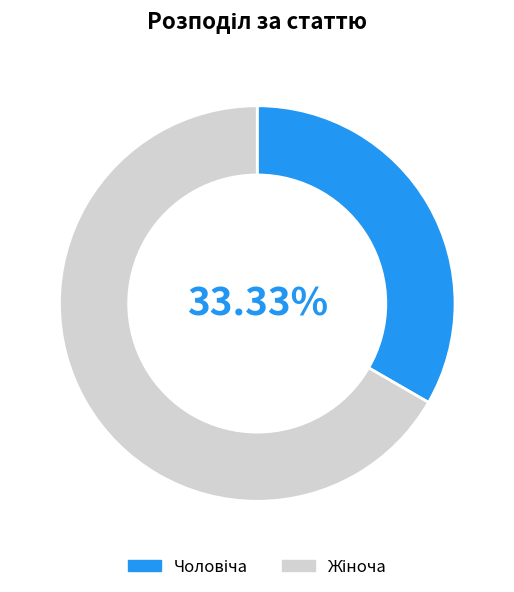

How many slices are in this pie chart?

2